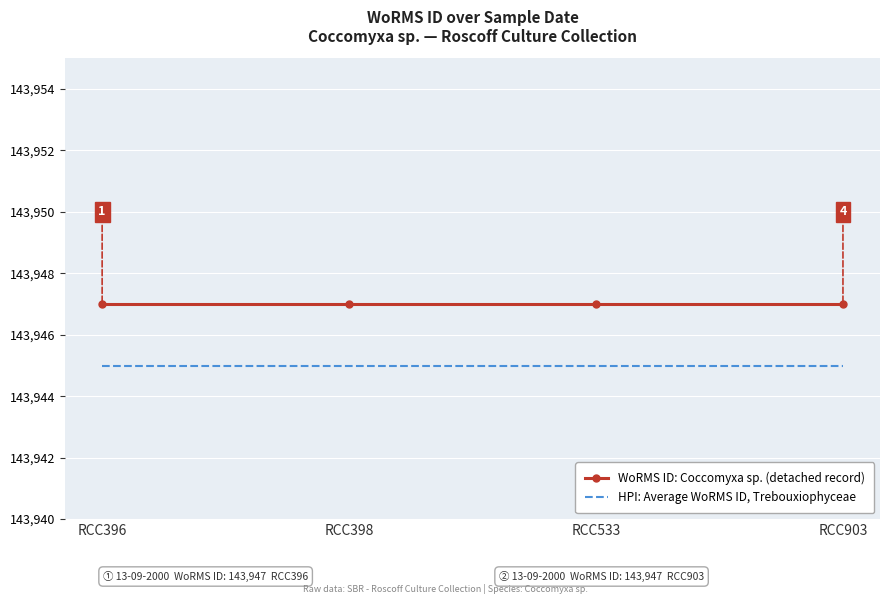

Reading left to right, what are all the values shown in this chart?

WoRMS ID: Coccomyxa sp. (detached record): RCC396=143947	RCC398=143947	RCC533=143947	RCC903=143947
HPI: Average WoRMS ID, Trebouxiophyceae: RCC396=143945	RCC398=143945	RCC533=143945	RCC903=143945